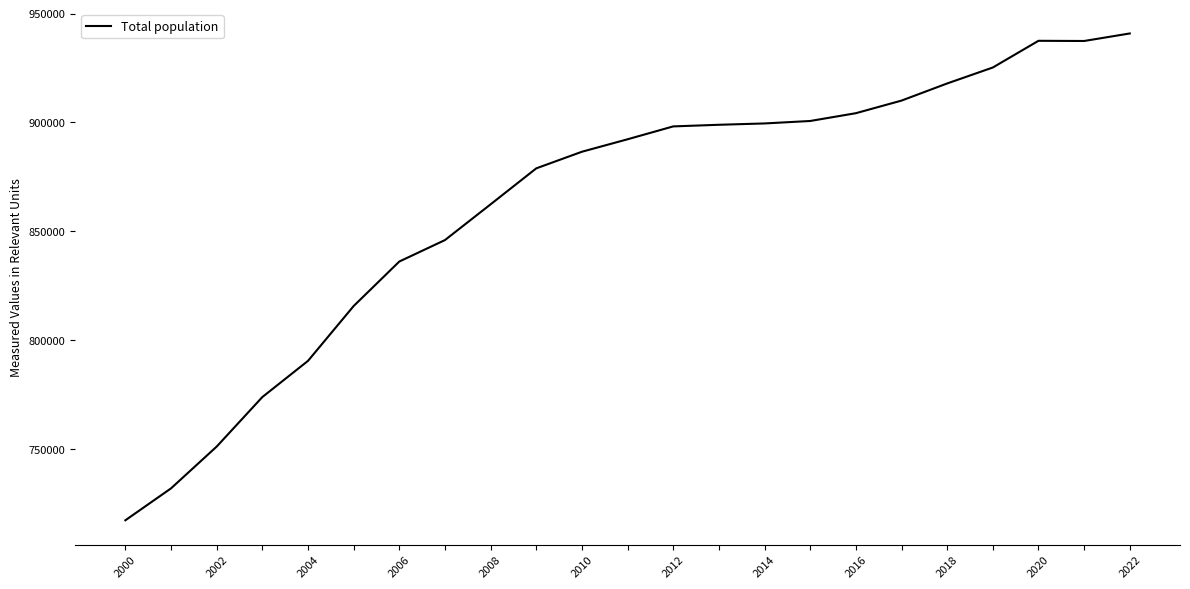

What is the minimum value shown in the chart?

717181